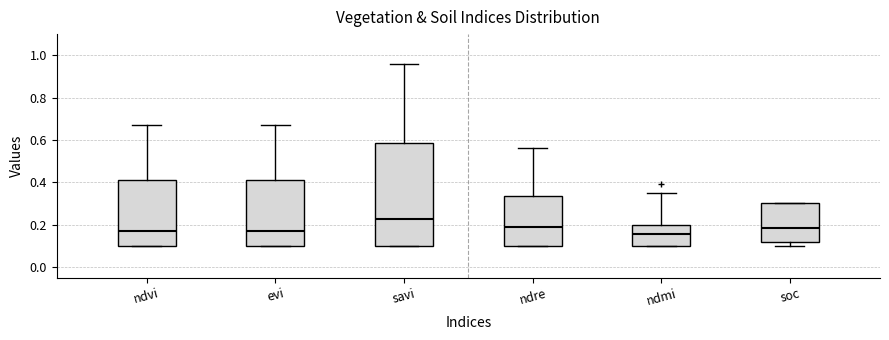

Which box is the tallest, from its lower edge to its upper edge?

savi